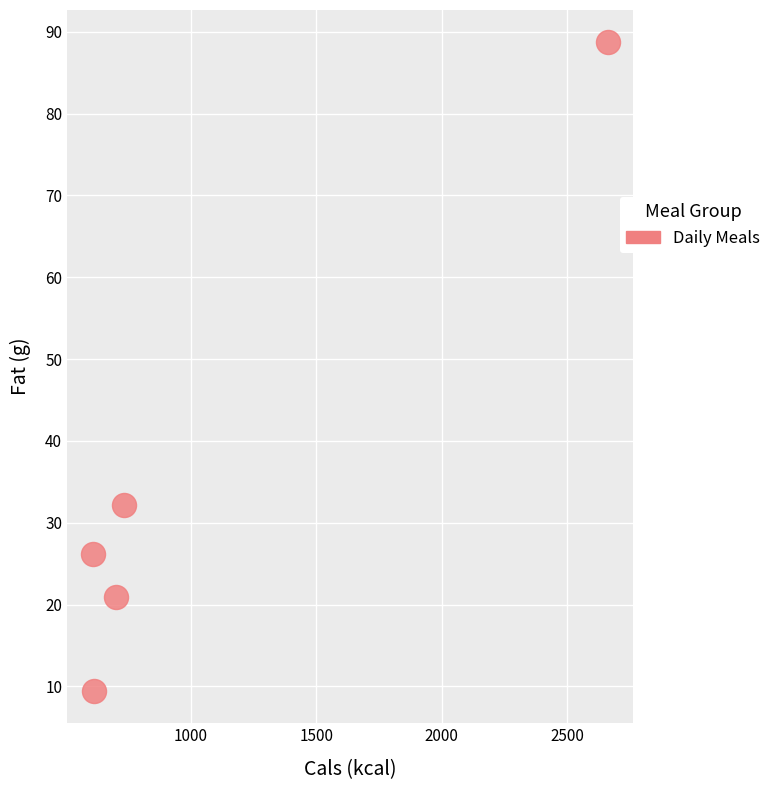

What is the range of X values (max minus min)?

2051.0